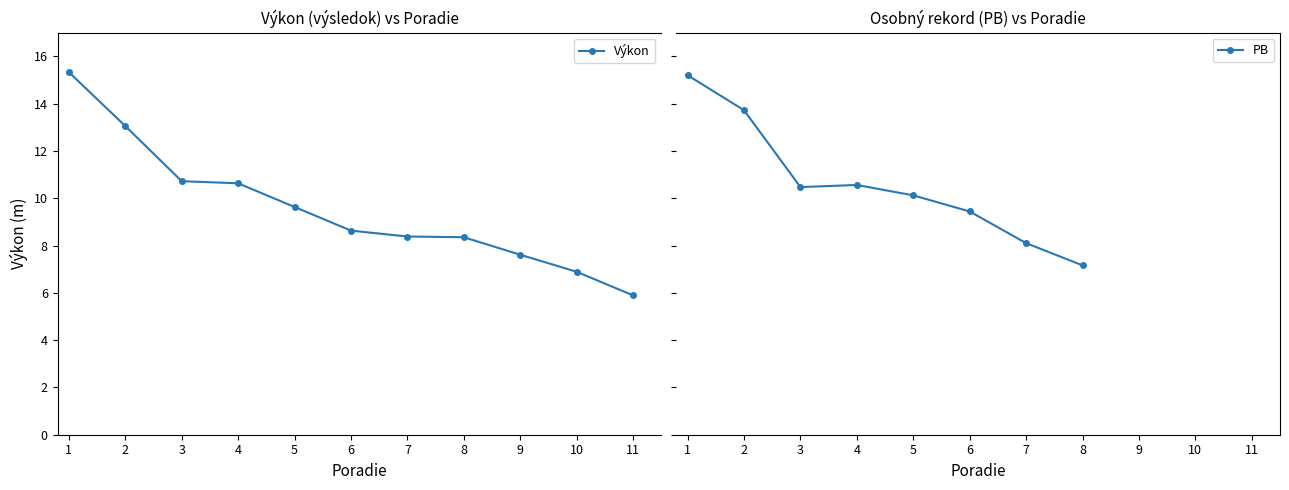

The Výkon series shows 18.3 at 4. True or false?

False